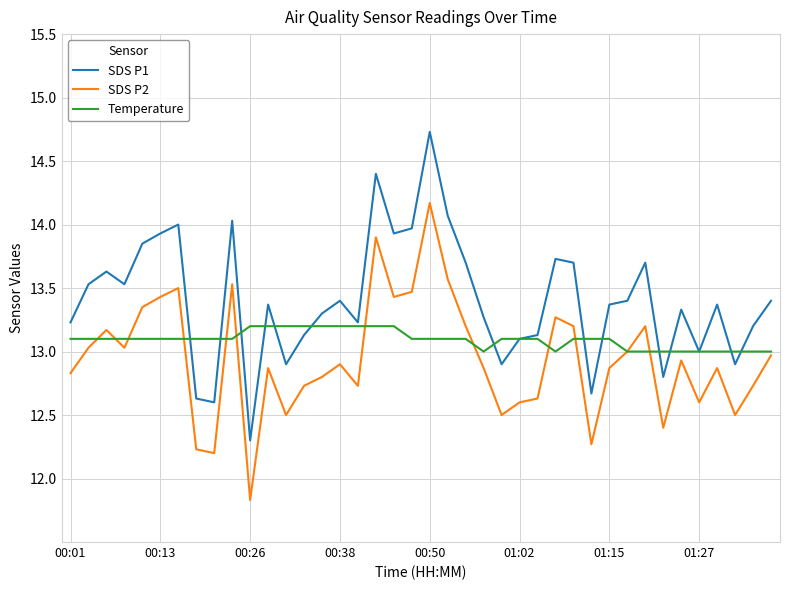

Rank the series by their maximum value, from lowest to highest.

Temperature, SDS P2, SDS P1